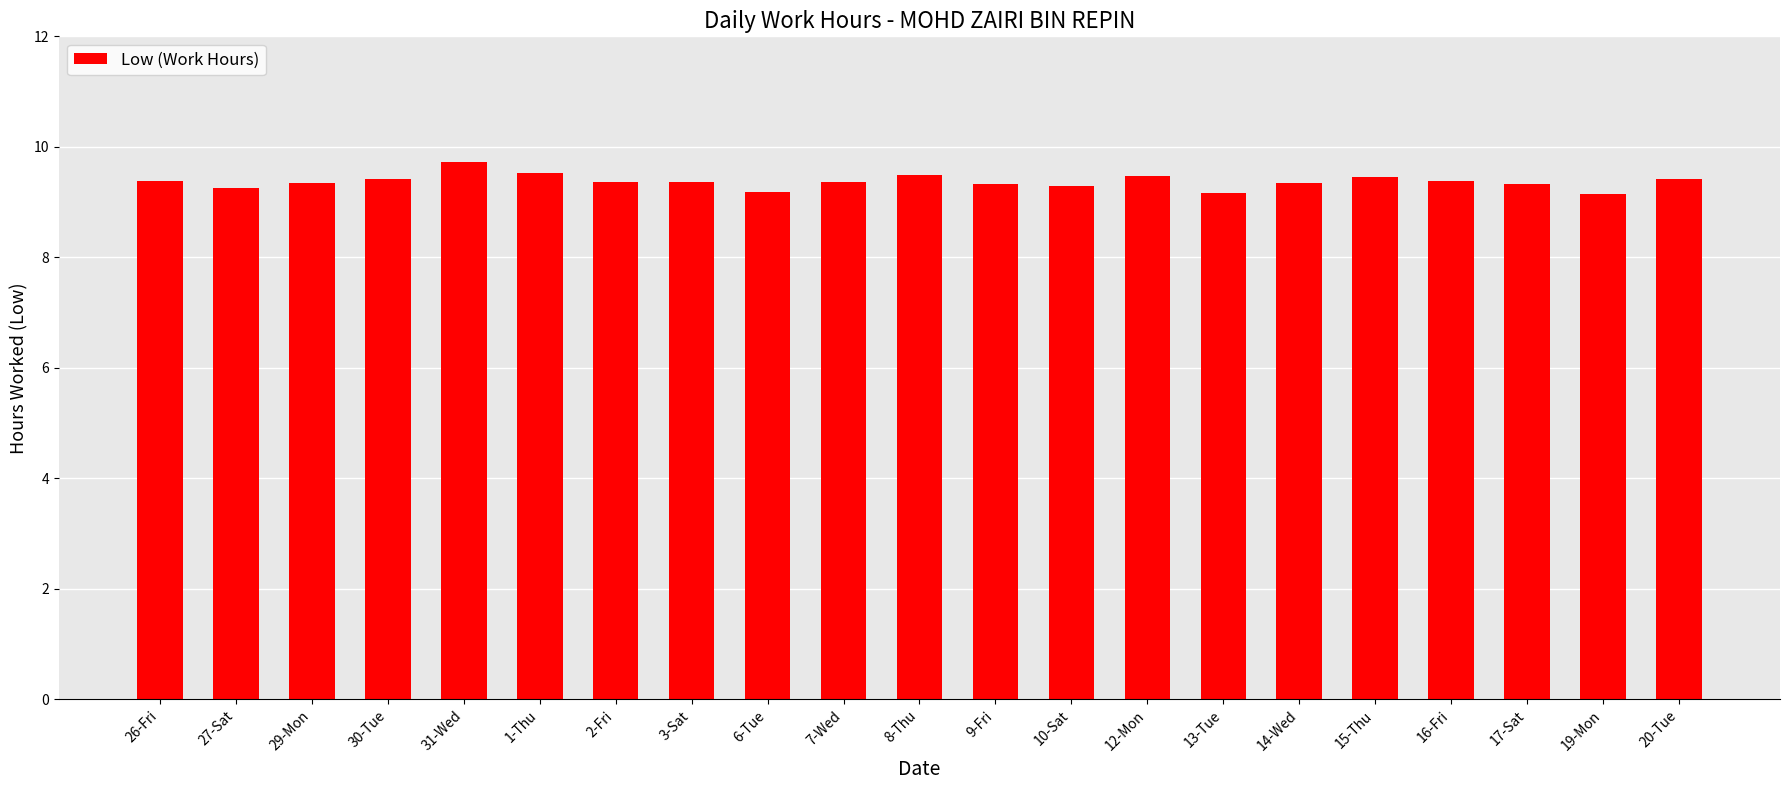

How many values are between 9 and 10?

21